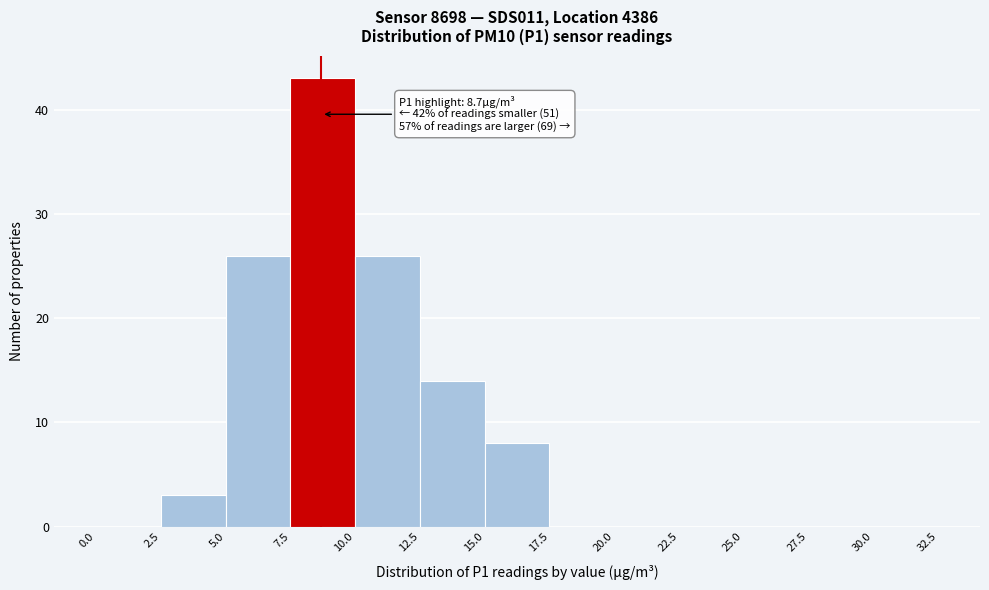

Which range on the x-axis has the tallest bar?

7.5 to 10.0